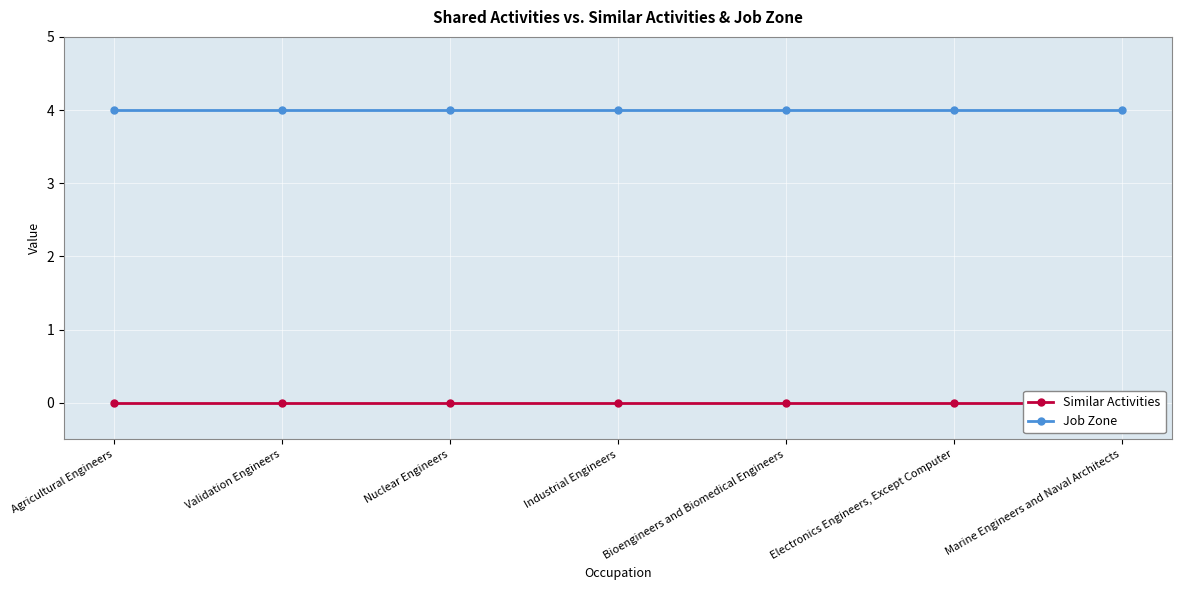

The Job Zone series shows 6 at Marine Engineers and Naval Architects. True or false?

False